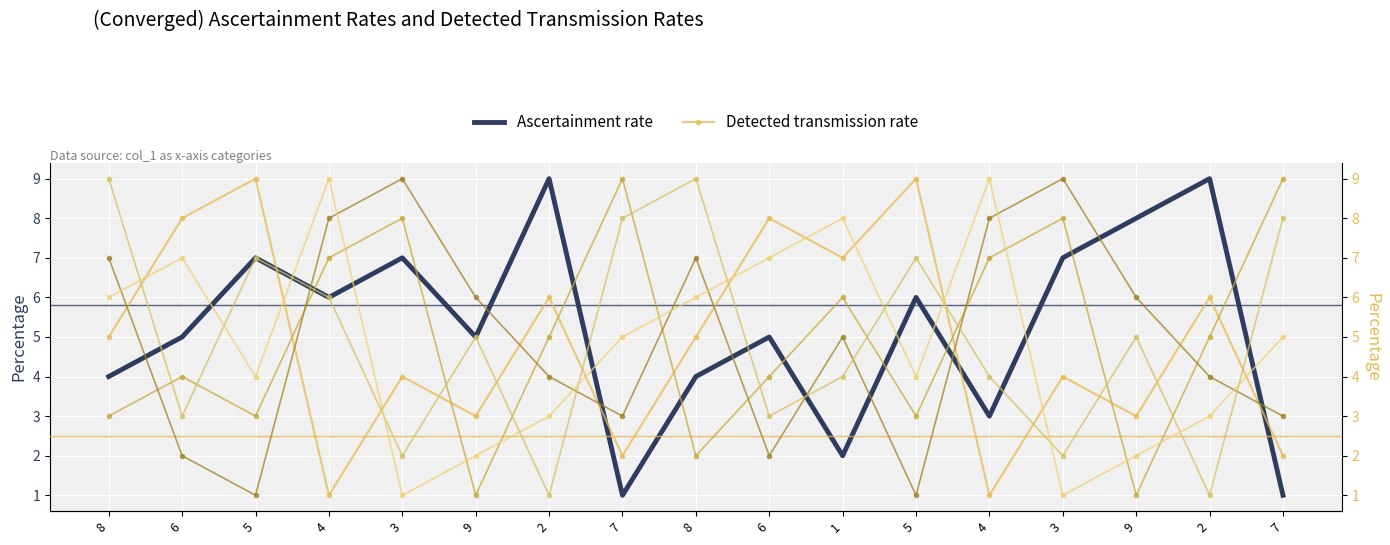

Rank the categories by col_7 (Detected rate) value from lowest to highest.

4, 4, 7, 7, 9, 9, 3, 3, 8, 8, 2, 2, 1, 6, 6, 5, 5